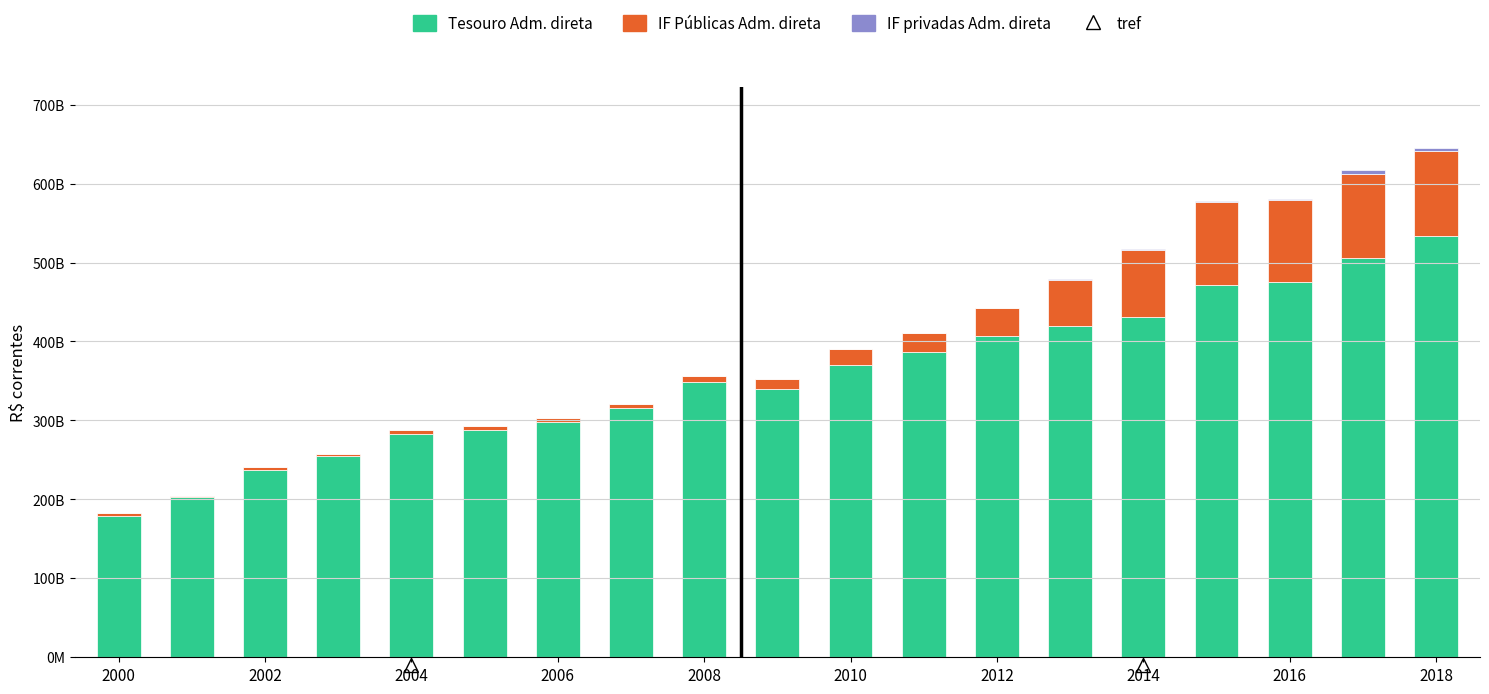

Are the bars horizontal?

No